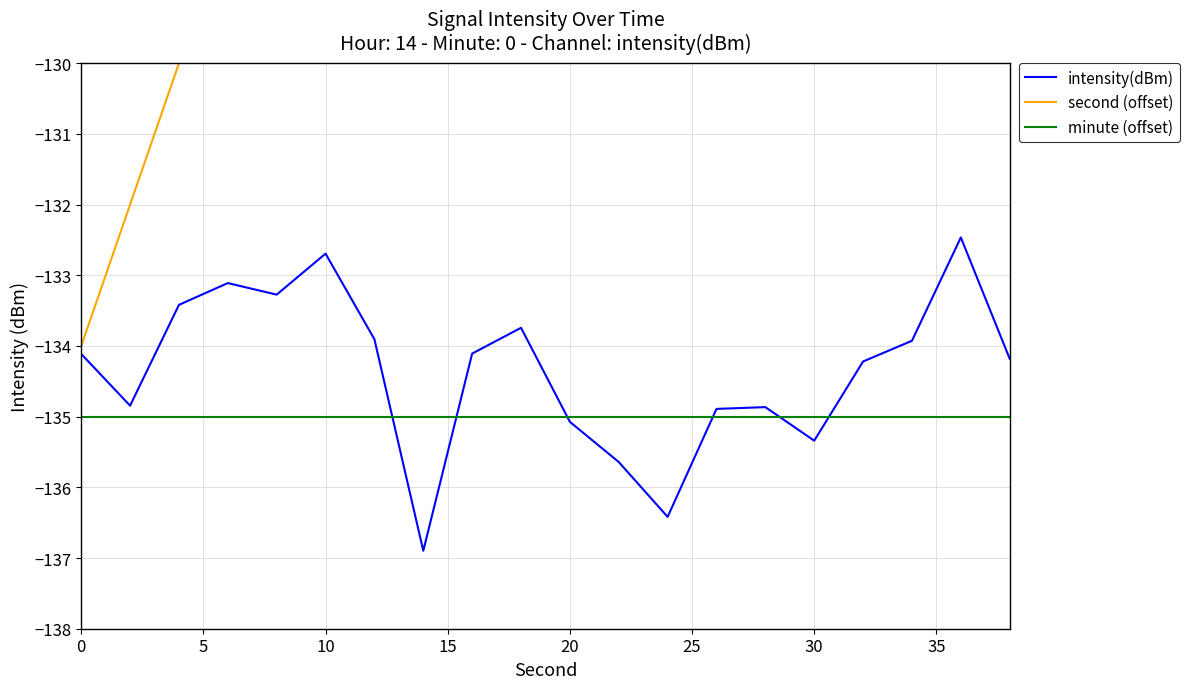

How many distinct data groups are displayed?

3